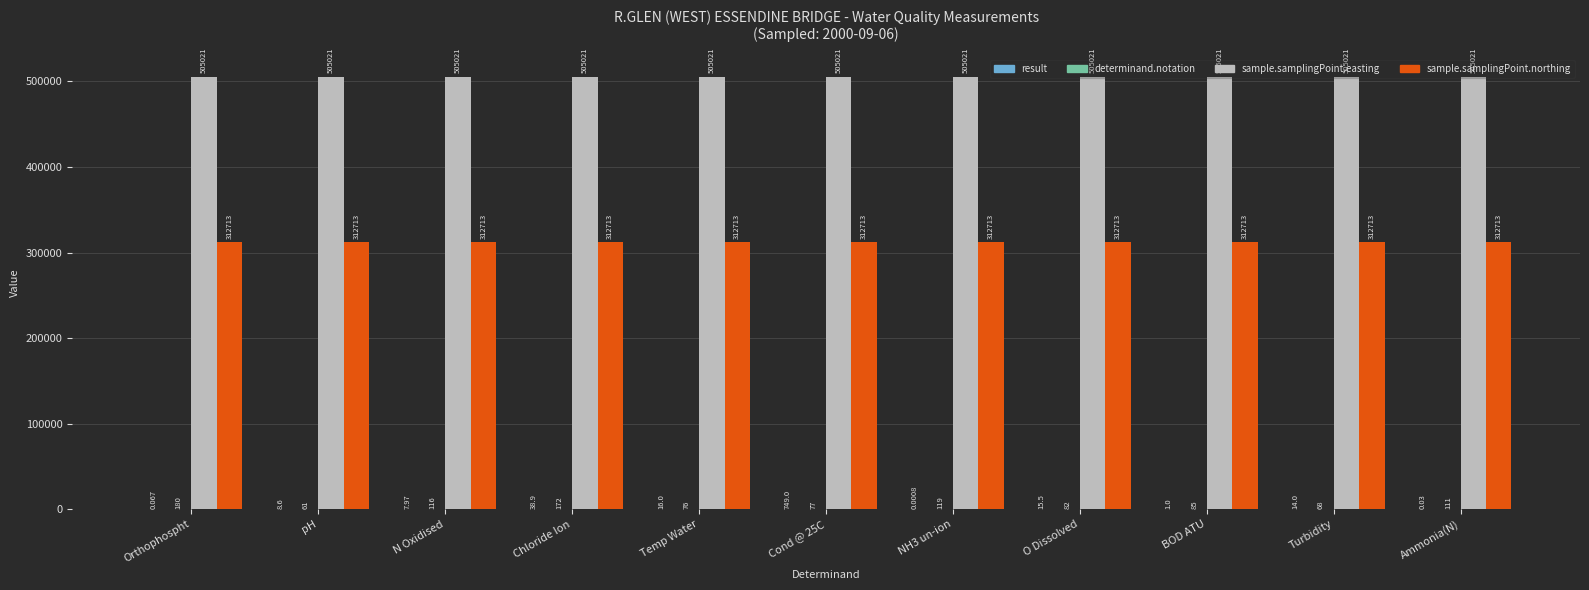

Which series has the largest total across all categories?

sample.samplingPoint.easting